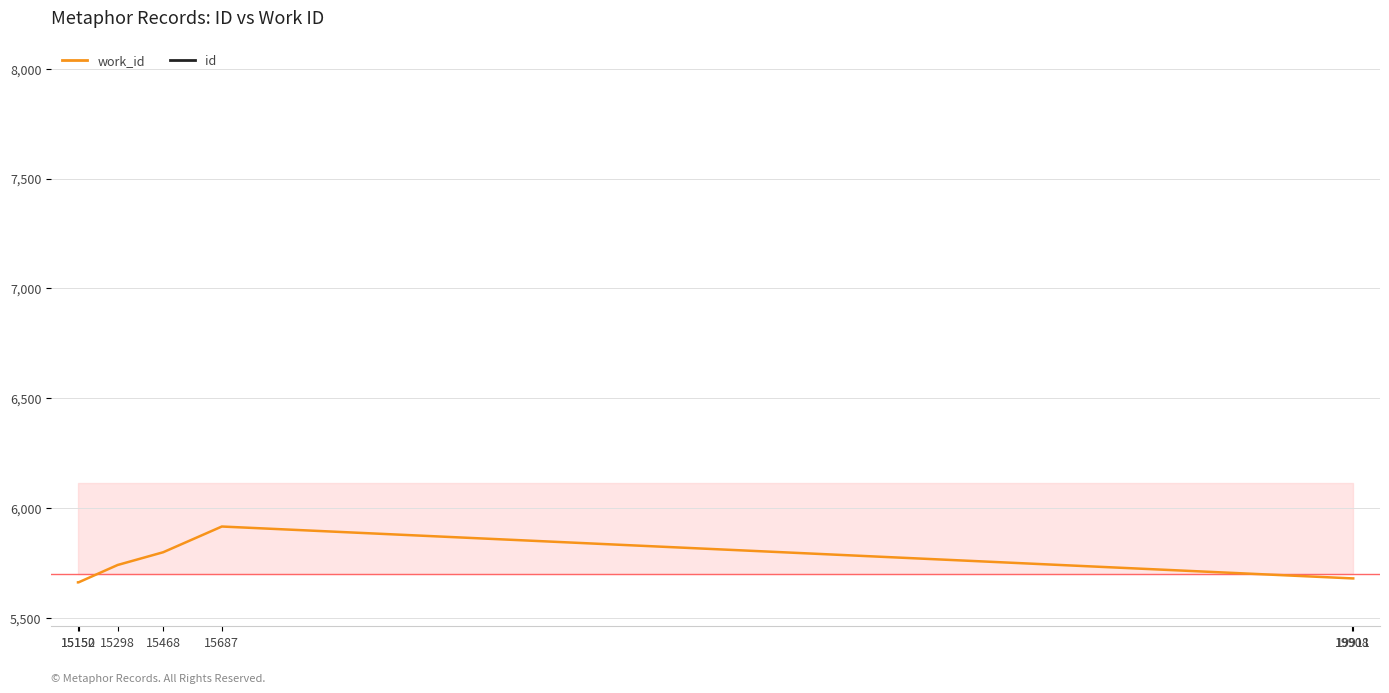

Count the number of data series in this chart.

2